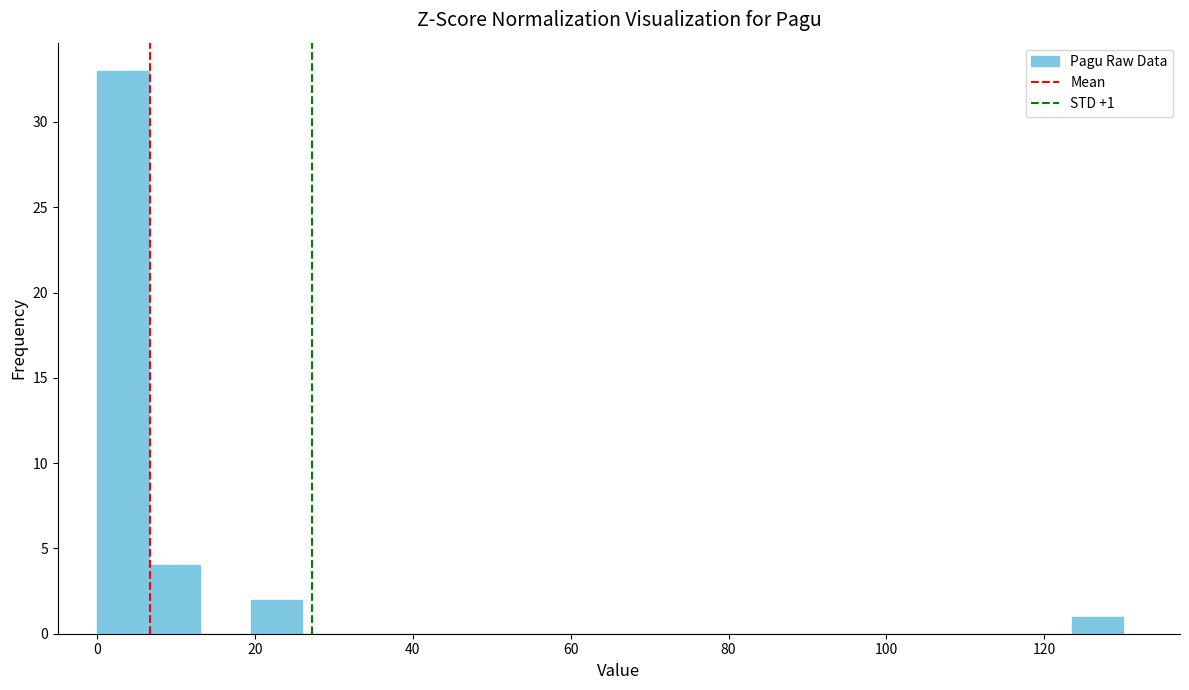

Read against the x-axis, roughly where is the centre of the tallest bar?

4